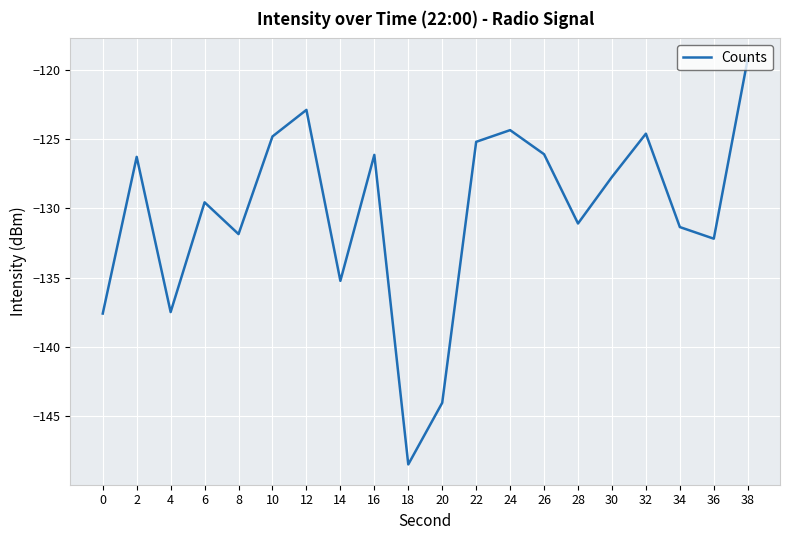

At which category does the chart reach its peak across all series?

38